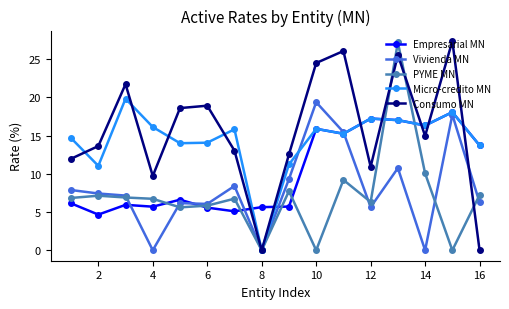

In Consumo MN, how many points are higher than both neighbors (excluding endpoints)?

5